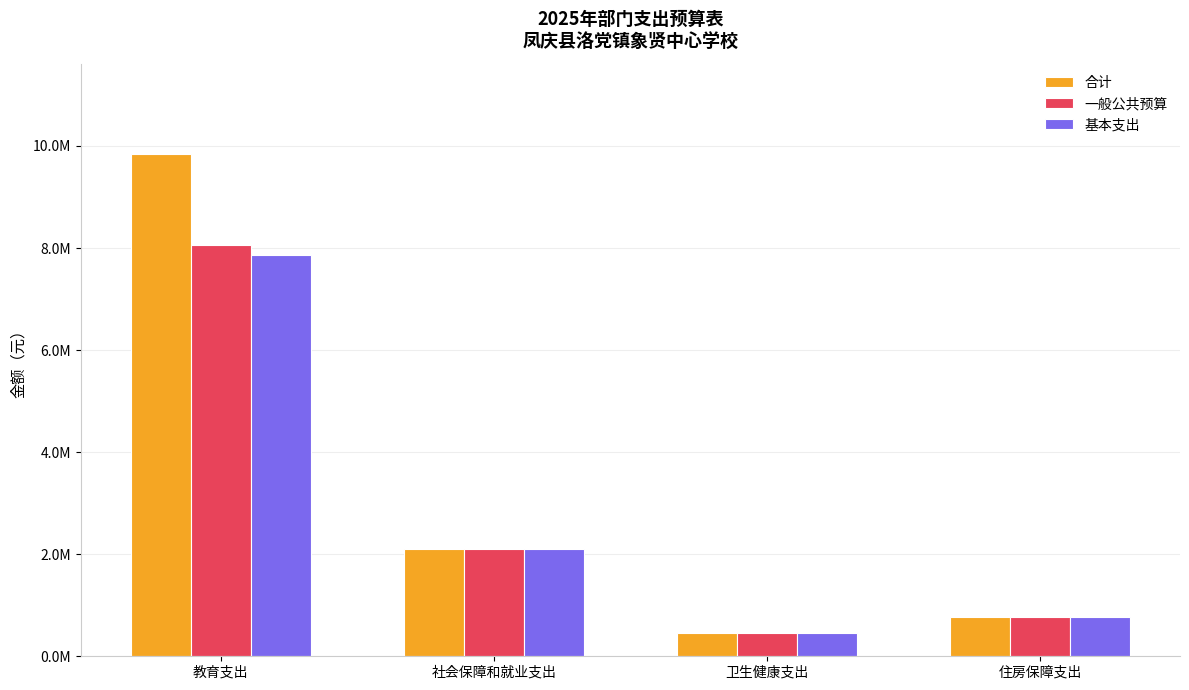

What are all the series names shown in the legend?

合计, 一般公共预算, 基本支出